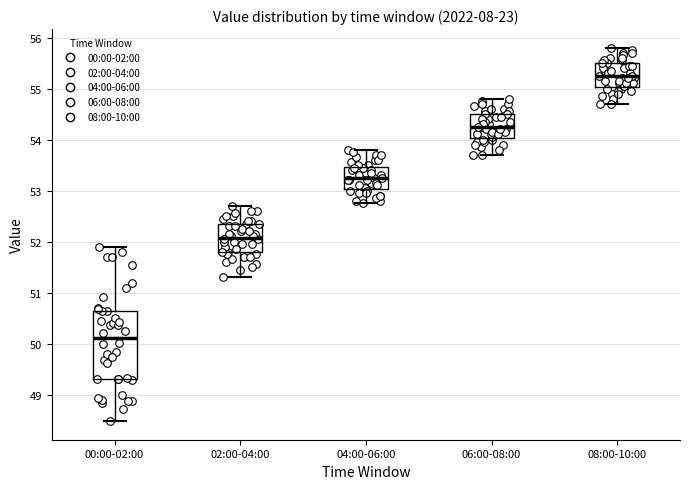

Where is the upper edge of the box for 00:00-02:00 on the y-axis? The values are not printed on the chart, so give them approximately, as read against the axis.

50.6